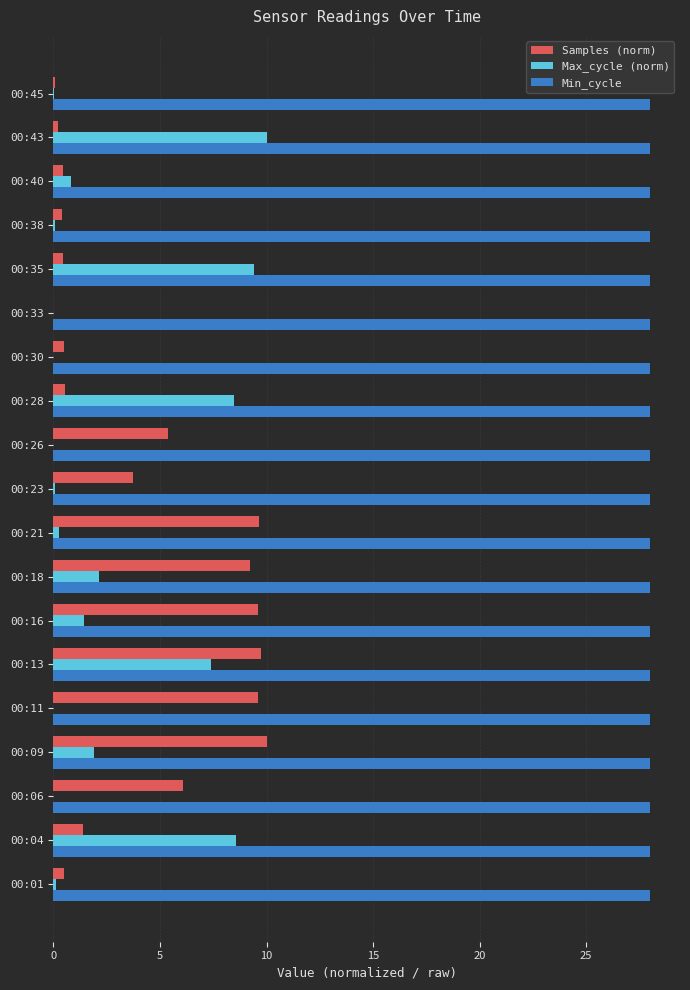

Between 00:18 and 00:23, which series saw the biggest shift?

Samples (norm)